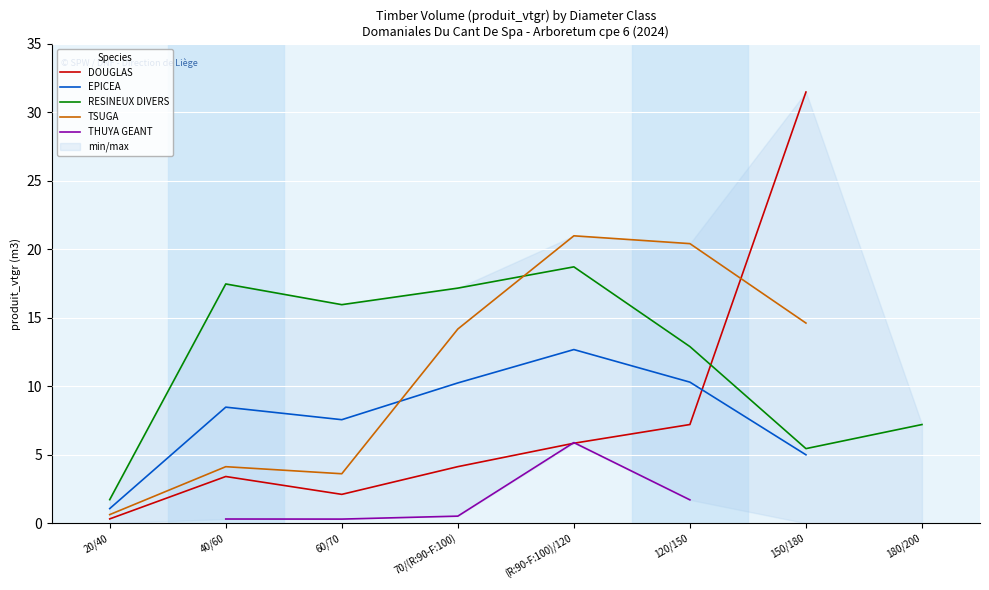

At which category is the sum across all series the highest?

(R:90-F:100)/120